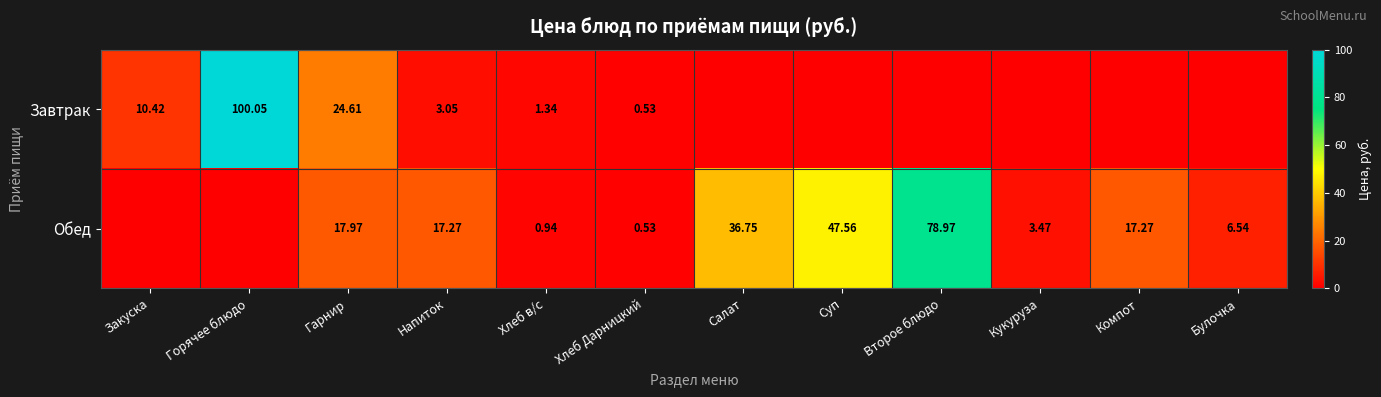

Rank the series at Напиток from highest to lowest value.

Обед, Завтрак